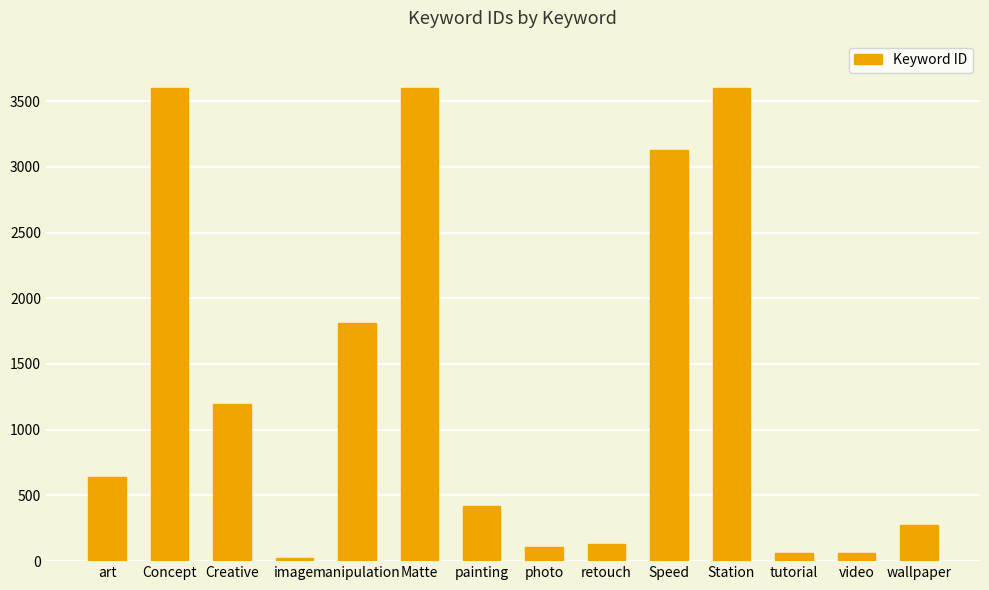

How many distinct data groups are displayed?

1